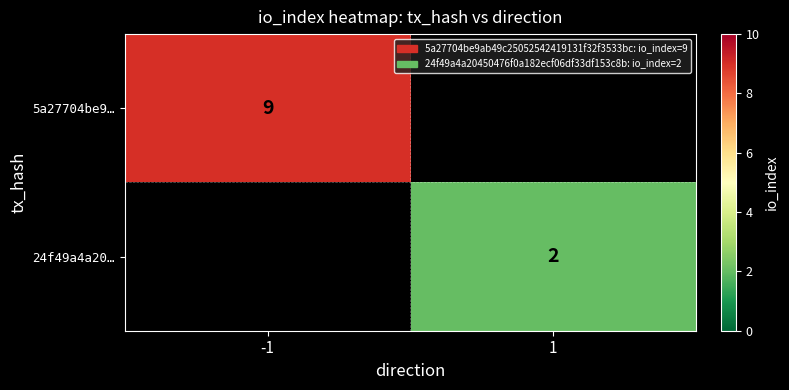

The value of 5a27704be9… at -1 is 15. True or false?

False